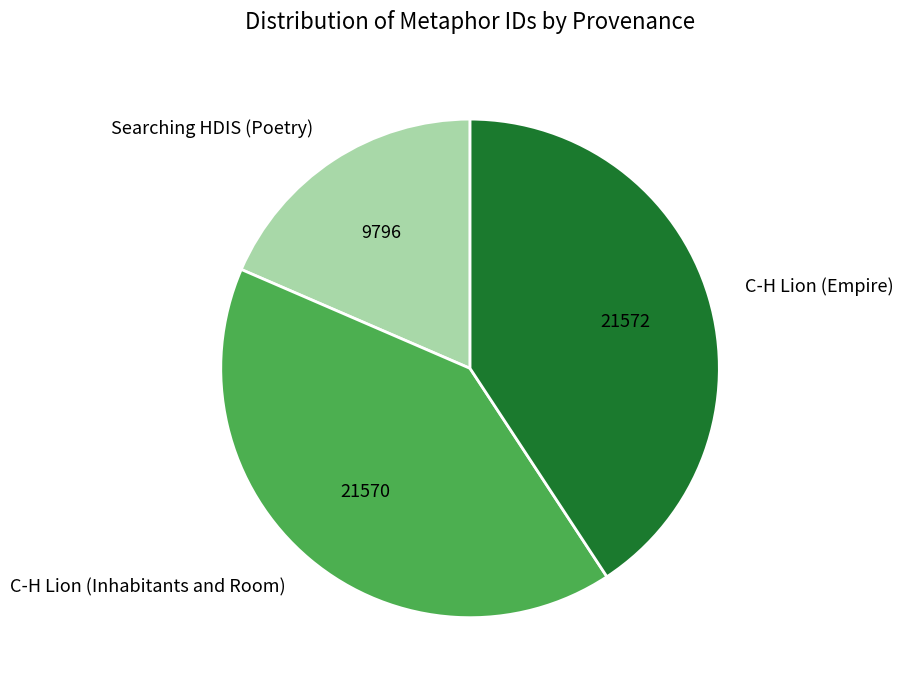

True or false: C-H Lion (Inhabitants and Room) accounts for 41% of the total.

True